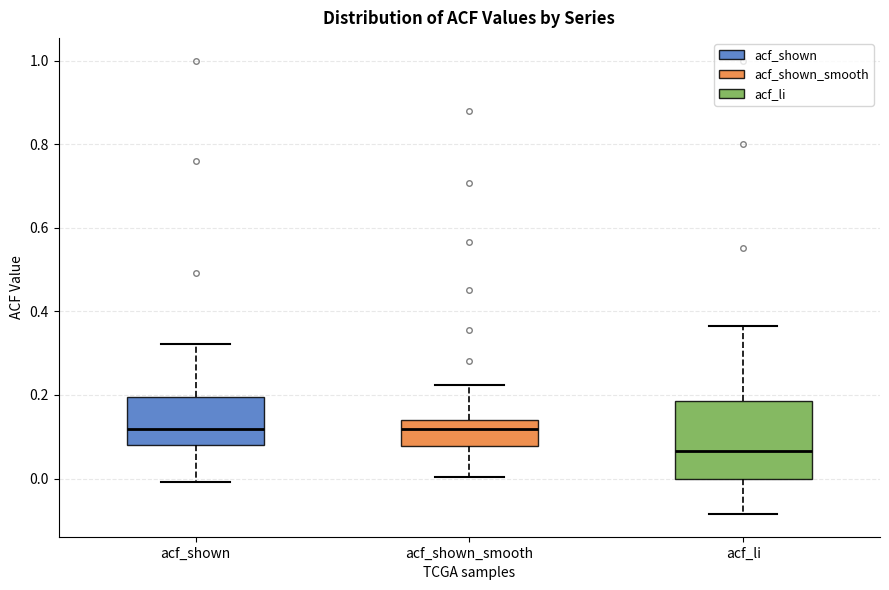

Which box's median line is the lowest?

acf_li